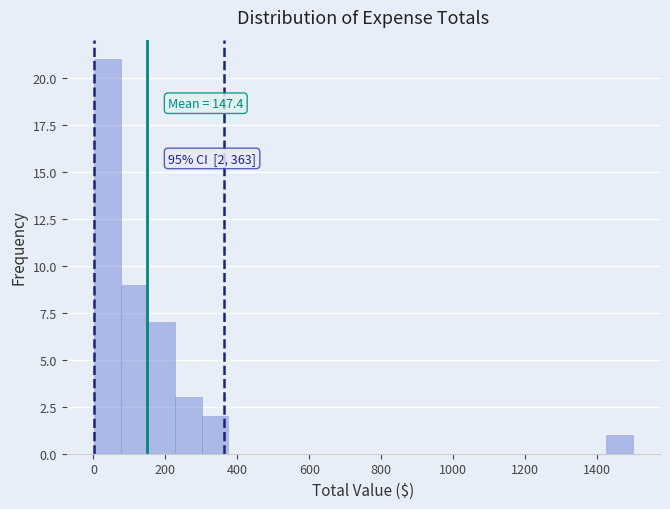

Around what value on the x-axis is the tallest bar? Give the approximate position of its centre, as read against the axis.

40